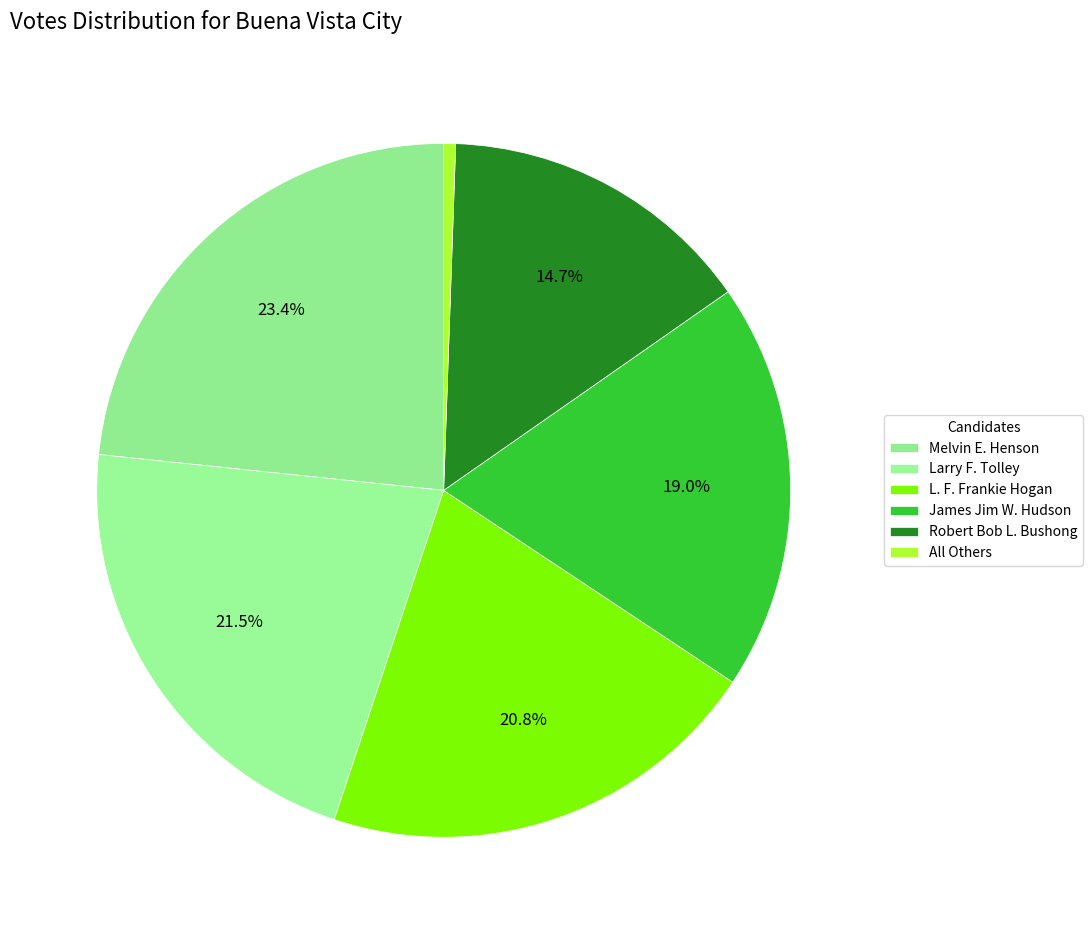

How many segments does this pie chart have?

6